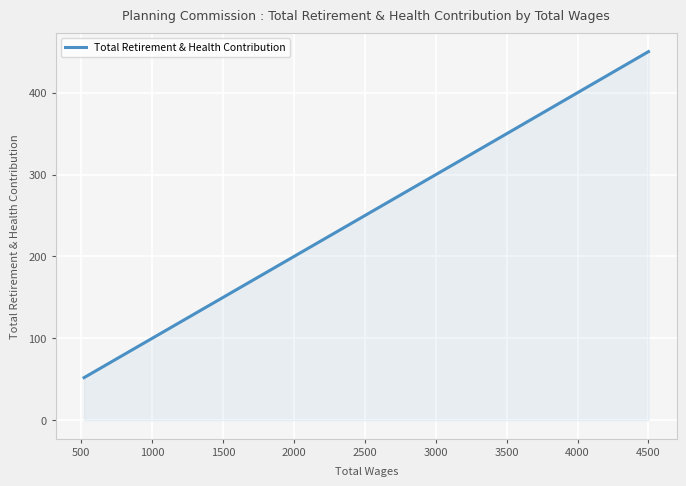

The chart shows a value of 808 at 4500. True or false?

False